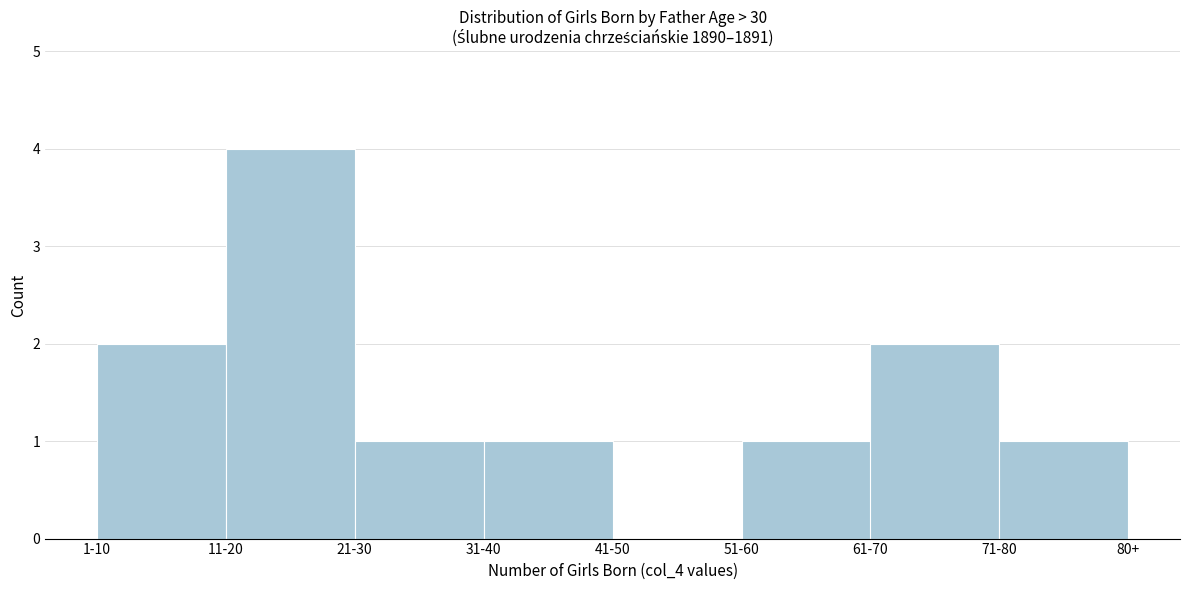

Reading left to right, extract all data points from this chart.

1-10=2	11-20=4	21-30=1	31-40=1	41-50=0	51-60=1	61-70=2	71-80=1